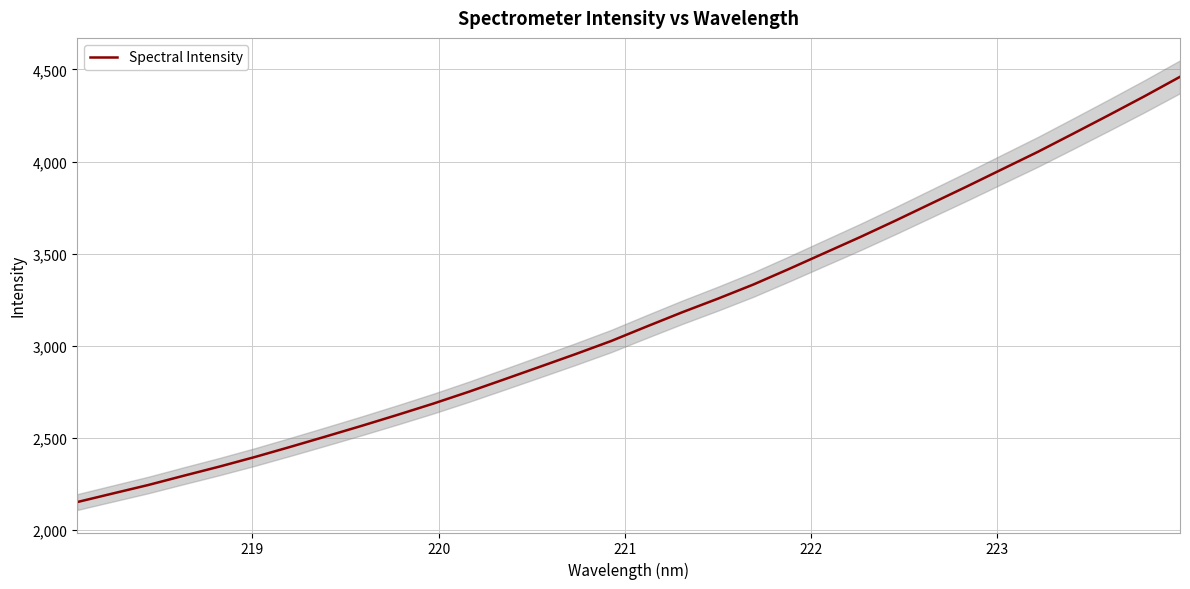

What is the highest value of the Spectral Intensity series?

4460.2